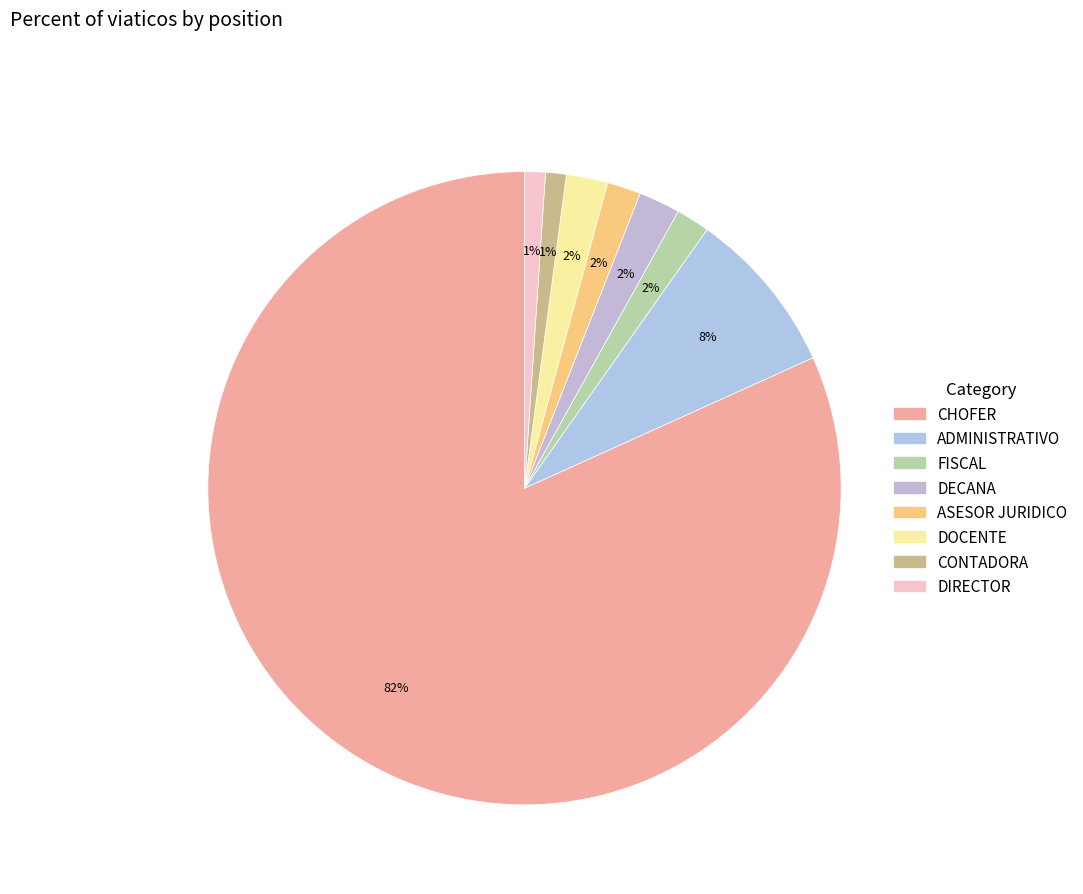

What is the ratio of the value at ASESOR JURIDICO to the value at FISCAL?

1.0